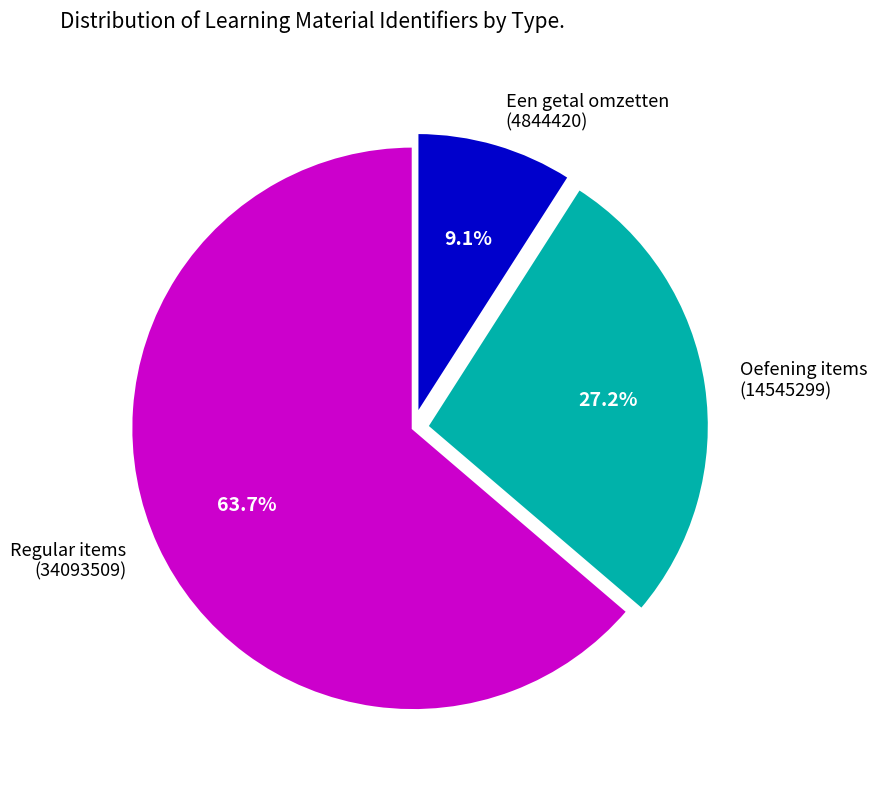

Is there any slice that represents more than half of the pie?

Yes